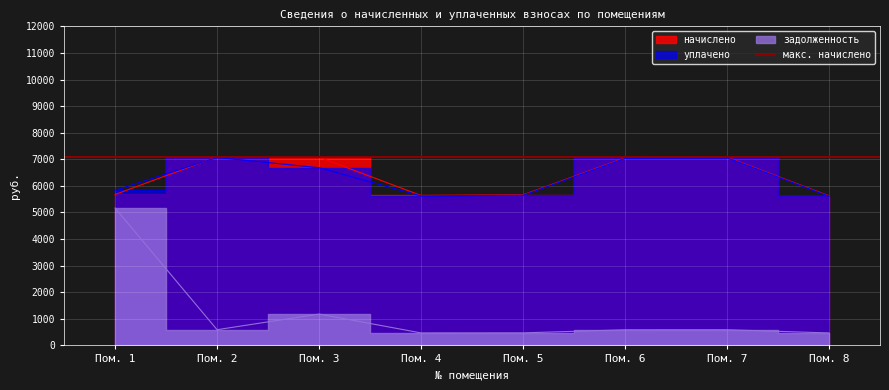

What is the smallest value displayed?

468.9